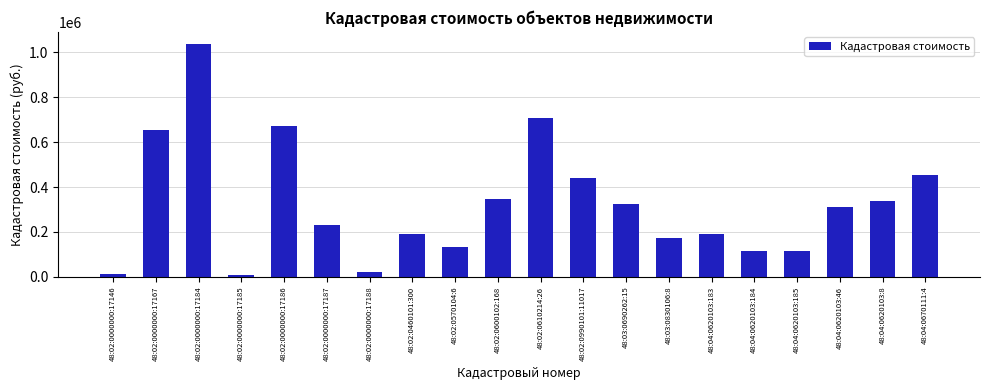

Is it true that the value at 48:02:0460101:300 is 191697.1?

True